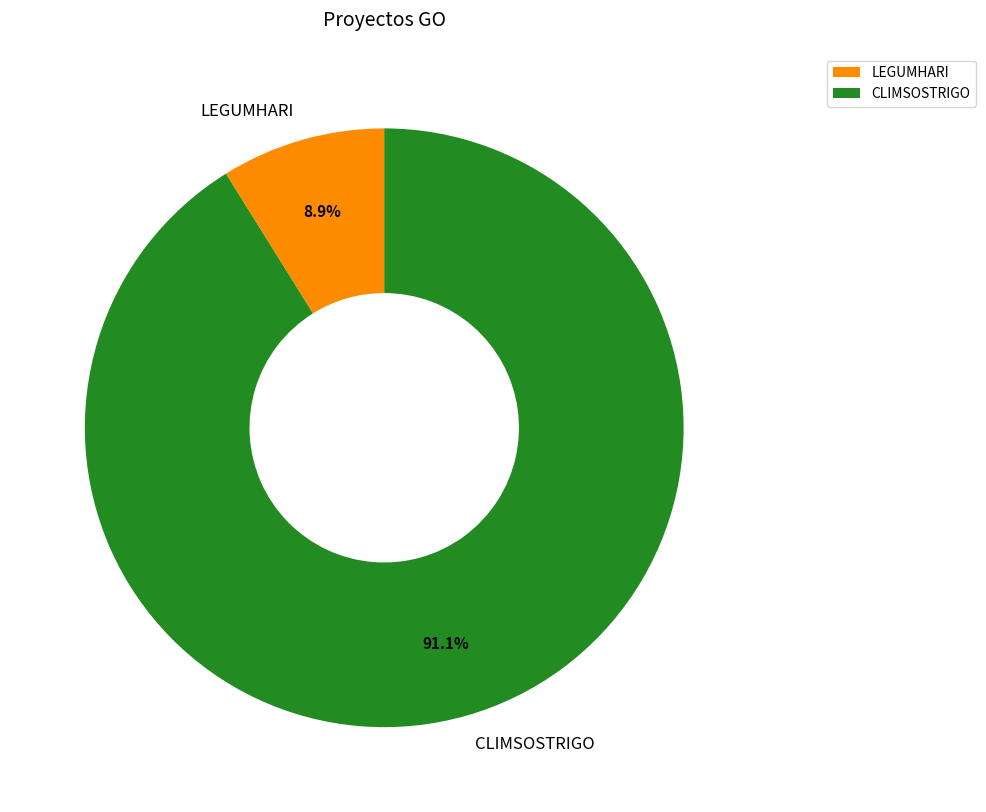

Between LEGUMHARI and CLIMSOSTRIGO, which is larger?

CLIMSOSTRIGO